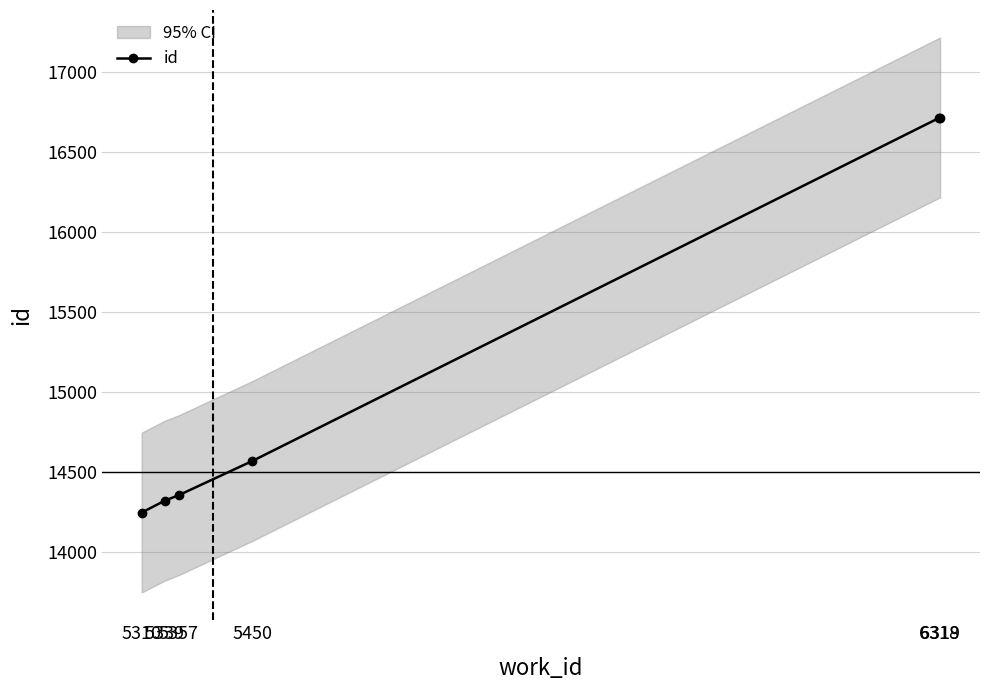

Rank the categories by value from lowest to highest.

5310, 5339, 5357, 5450, 6318, 6319